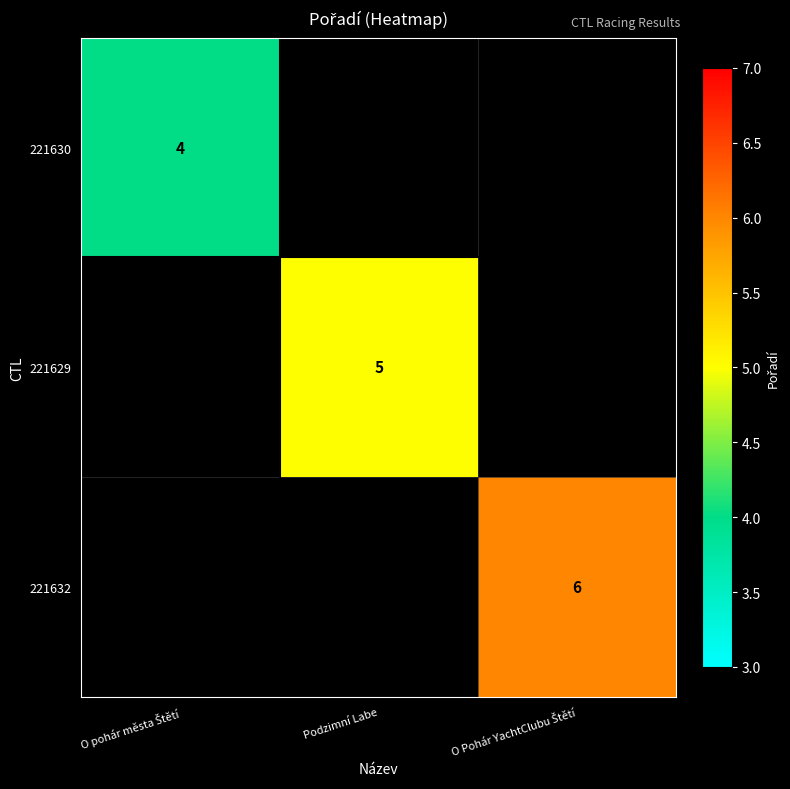

True or false: 221629 has a value of 3 at Podzimní Labe.

False